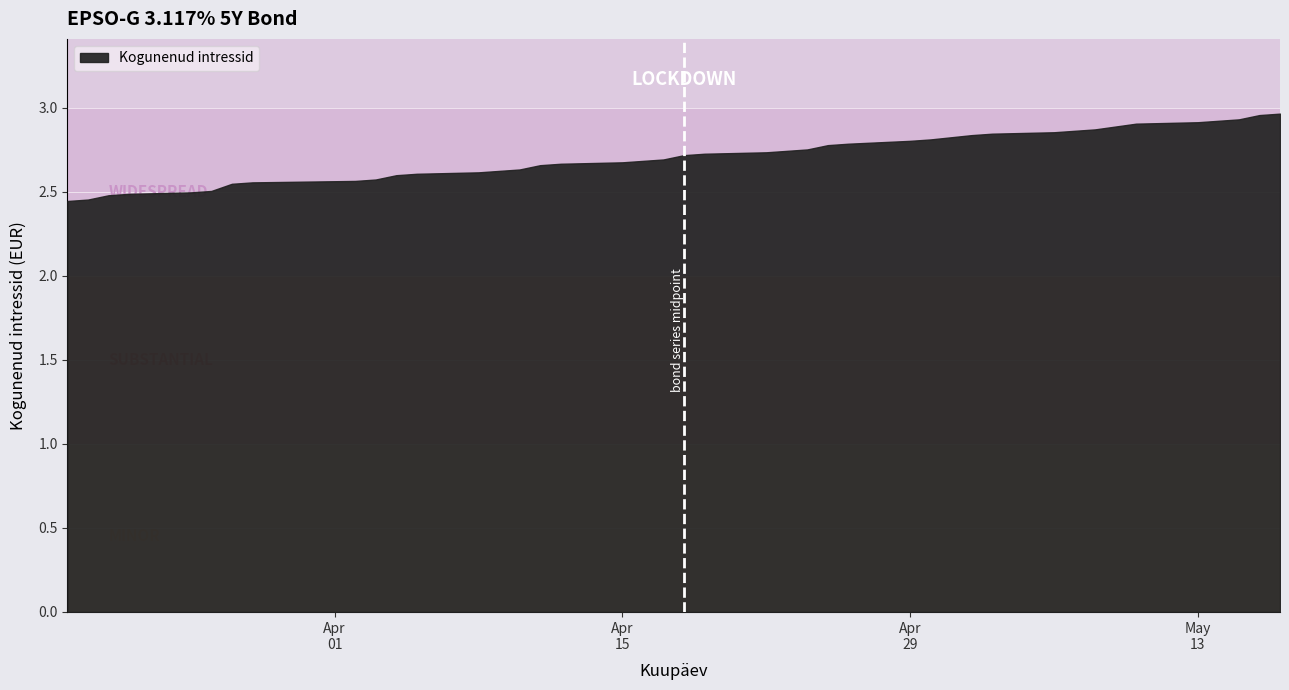

What is the smallest value displayed?

2.4